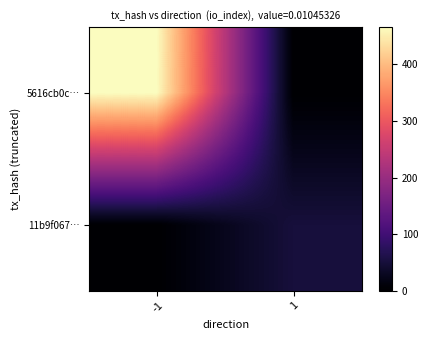

Which series has the widest spread of values?

5616cb0c…